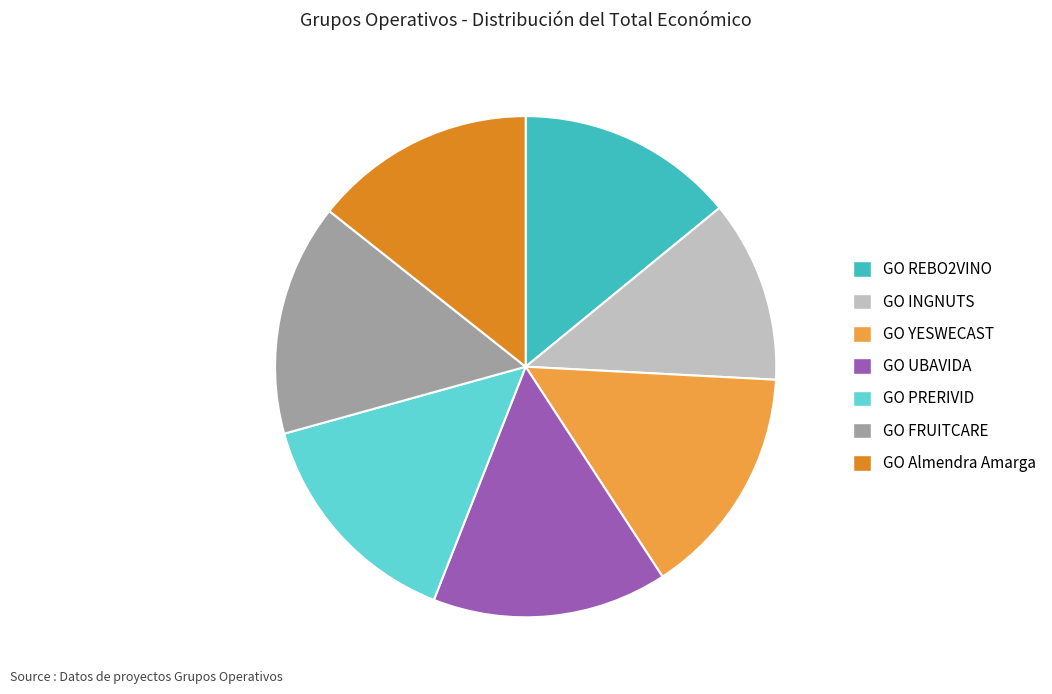

How many segments does this pie chart have?

7